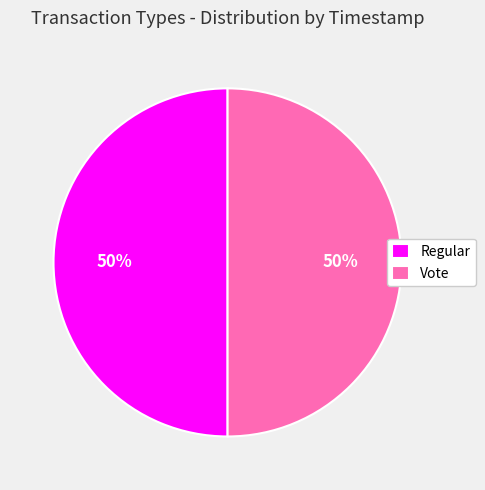

To the nearest percent, what is the average slice percentage?

50%